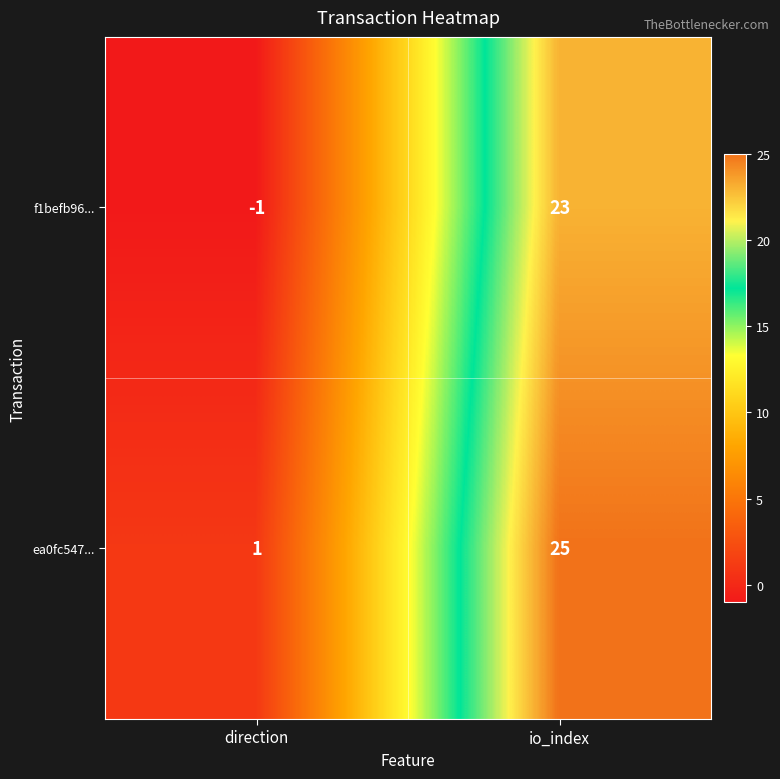

How many series are shown in this chart?

2